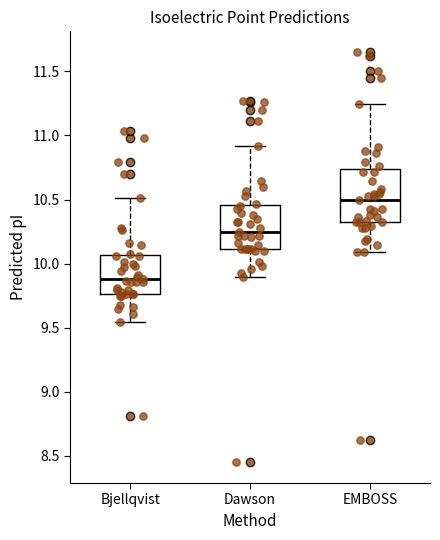

Reading left to right, transcribe this box plot: for each box, give where its median line is, the range the box spans, and where its two whiskers end, as read against the y-axis. The values are not printed on the chart, so give them approximately, as read against the axis.

Bjellqvist: median 9.90, box 9.75 to 10.05, whiskers 9.55 to 10.50
Dawson: median 10.25, box 10.10 to 10.45, whiskers 9.90 to 10.90
EMBOSS: median 10.50, box 10.30 to 10.75, whiskers 10.10 to 11.25